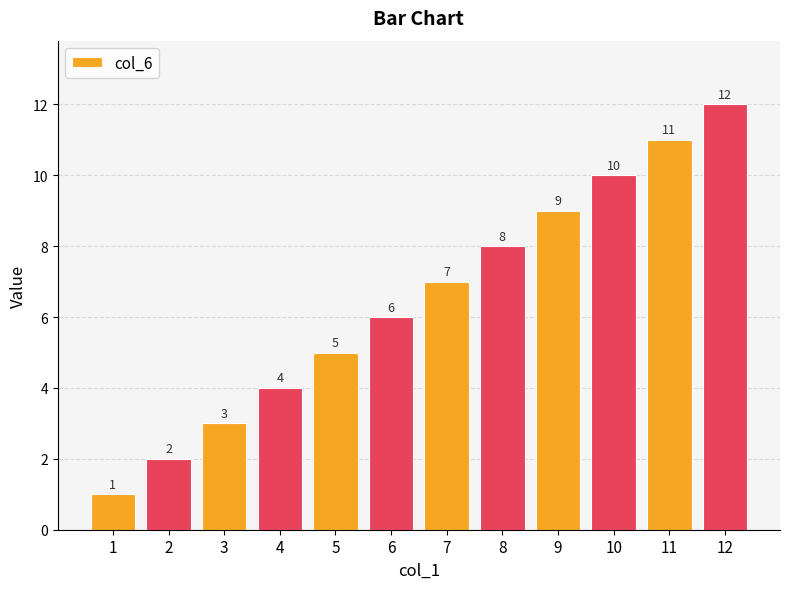

What is the sum of all values?

78